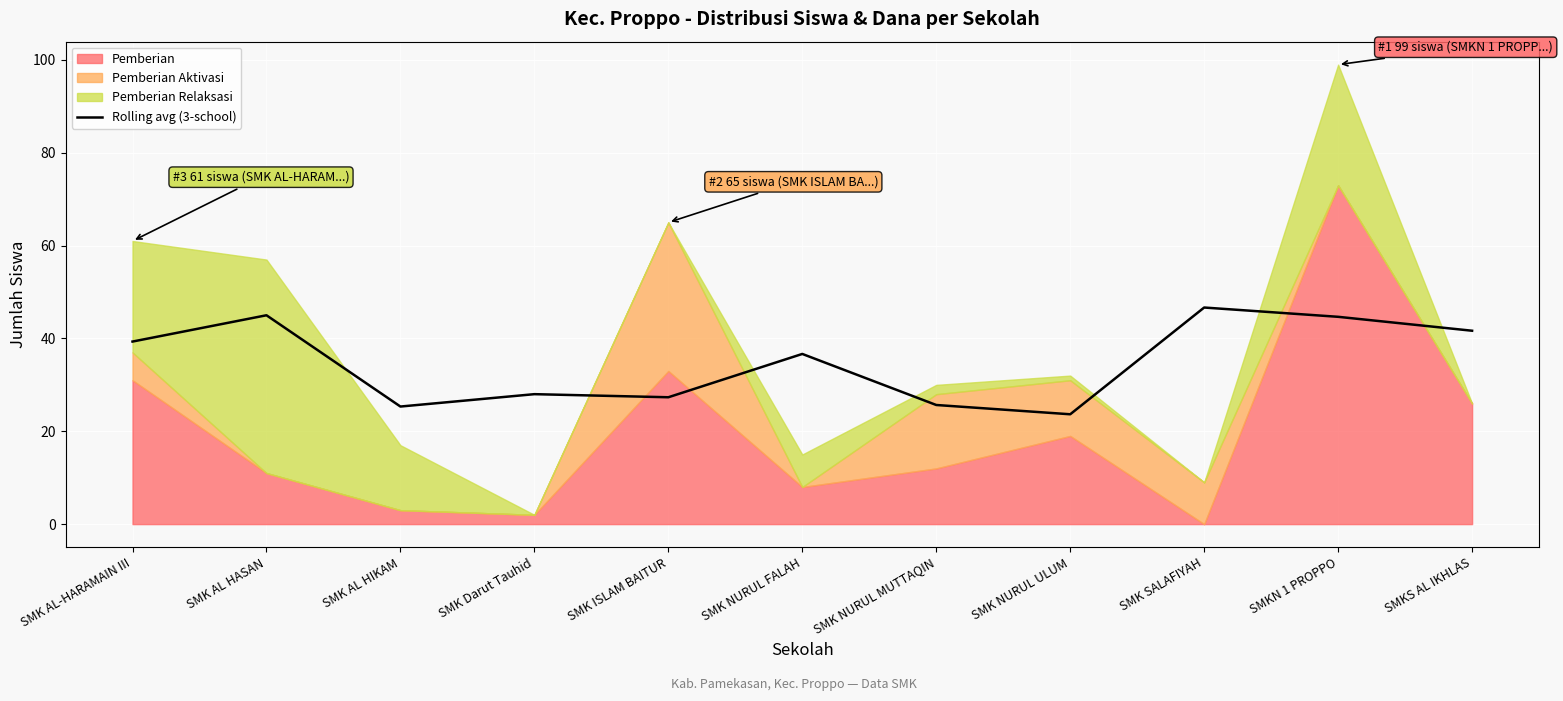

What position from the right is SMK NURUL FALAH?

6